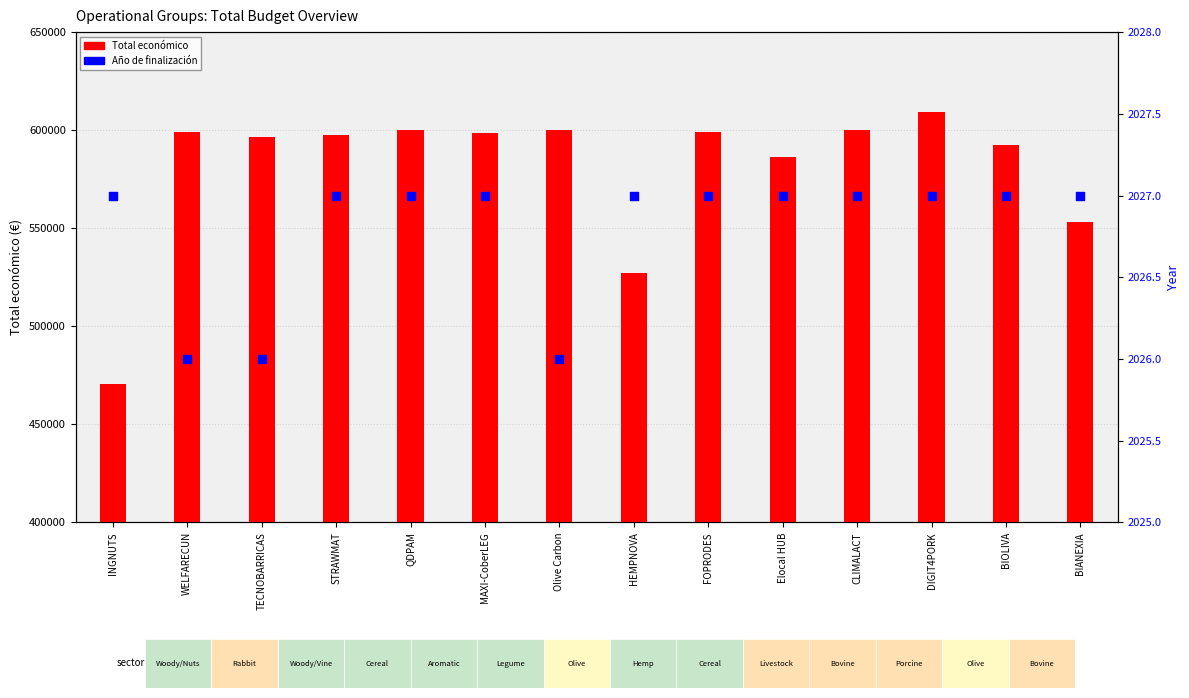

At which category is the sum across all series the highest?

DIGIT4PORK